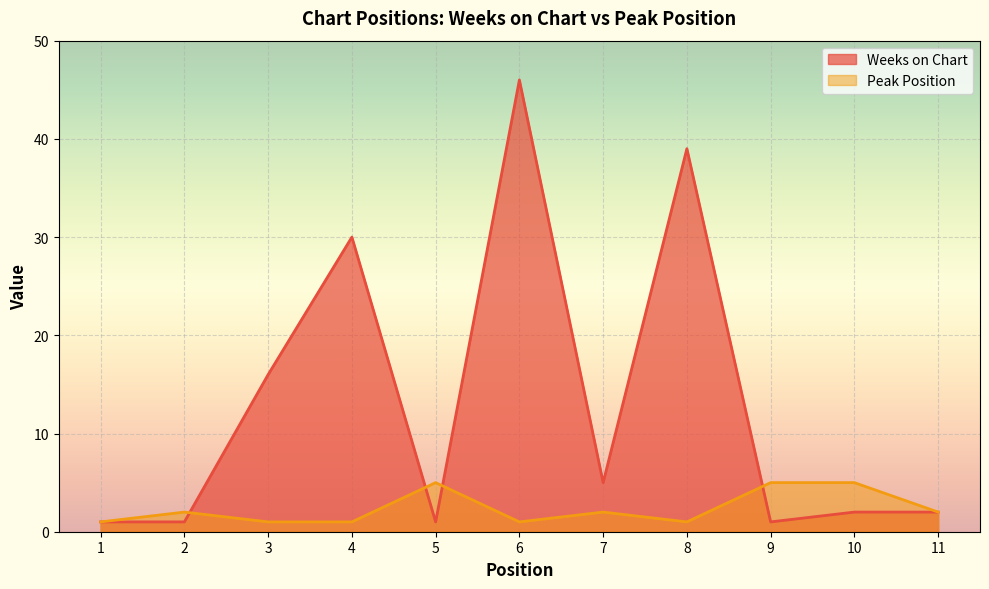

The value of Peak Position at 4 is 1. True or false?

True